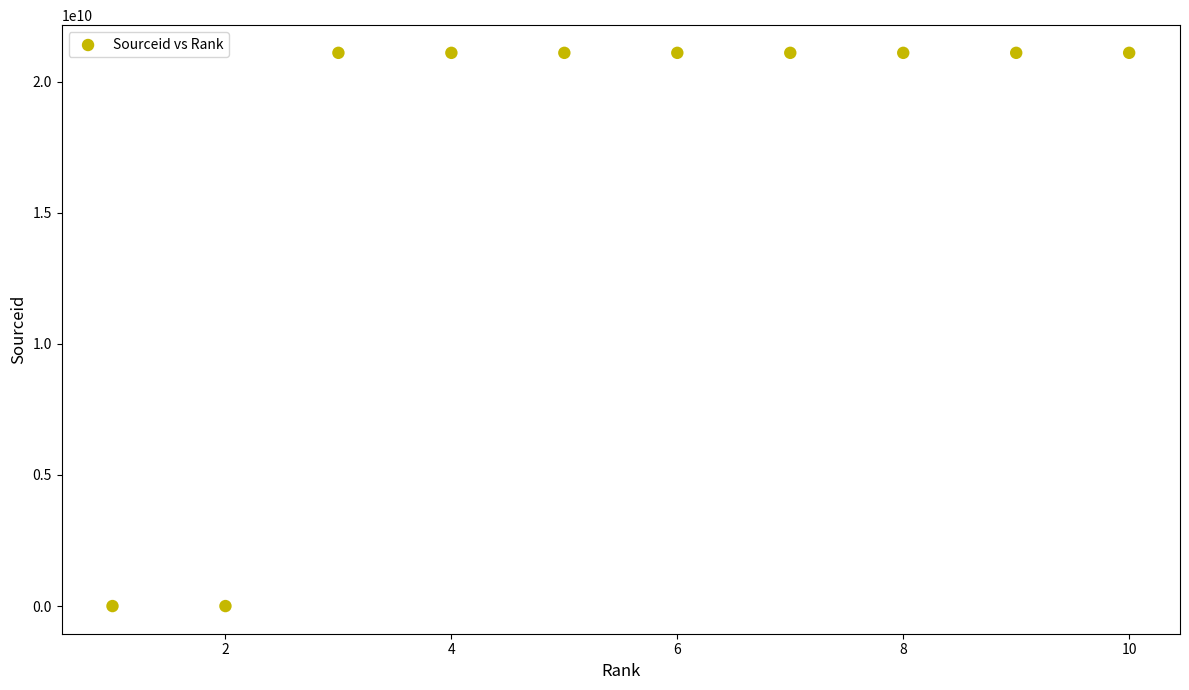

What is the average X value?

6